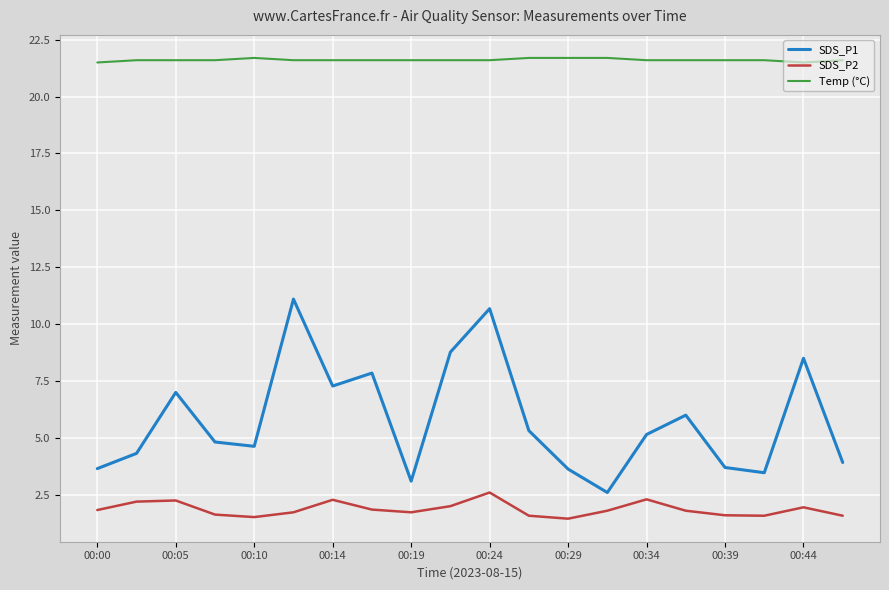

True or false: Temp (°C) and SDS_P1 cross at least once.

False